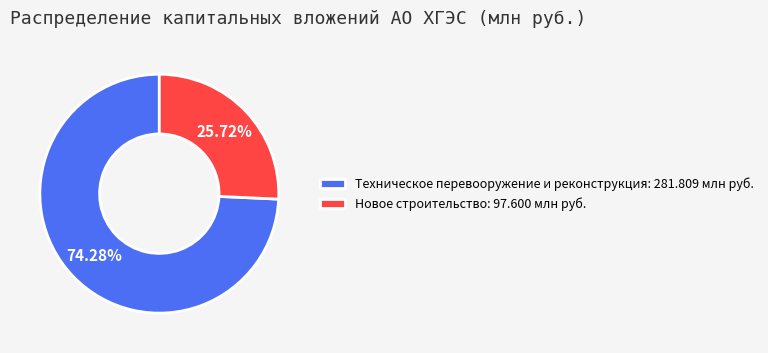

To the nearest percent, what is the combined percentage of Новое строительство and Техническое перевооружение и реконструкция?

100%